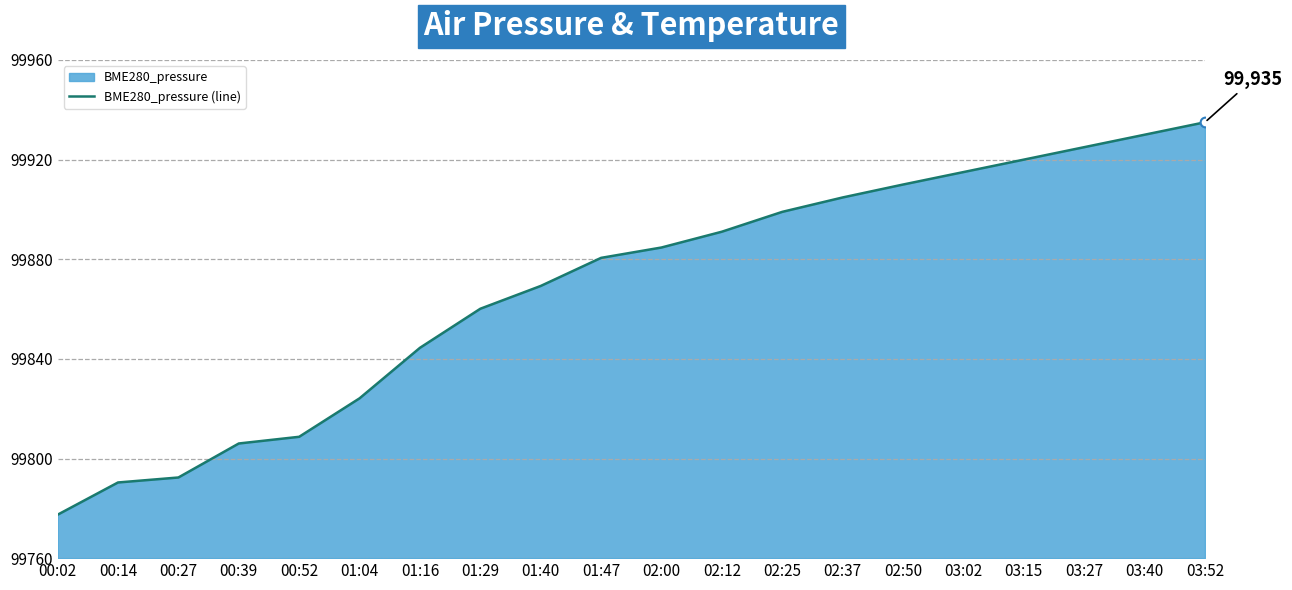

How many data points does each series have?

20